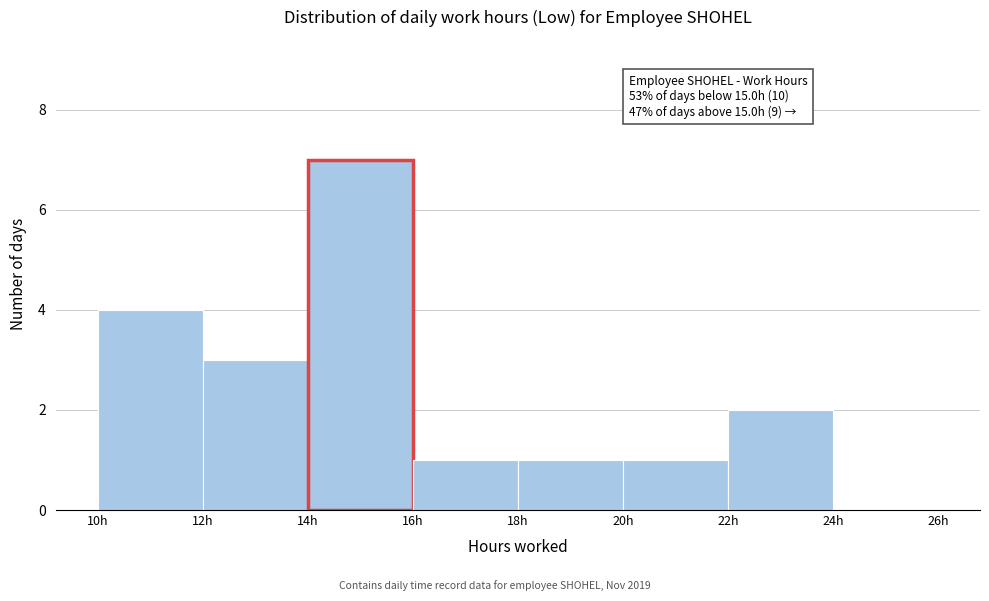

Which range on the x-axis has the tallest bar?

14 to 16